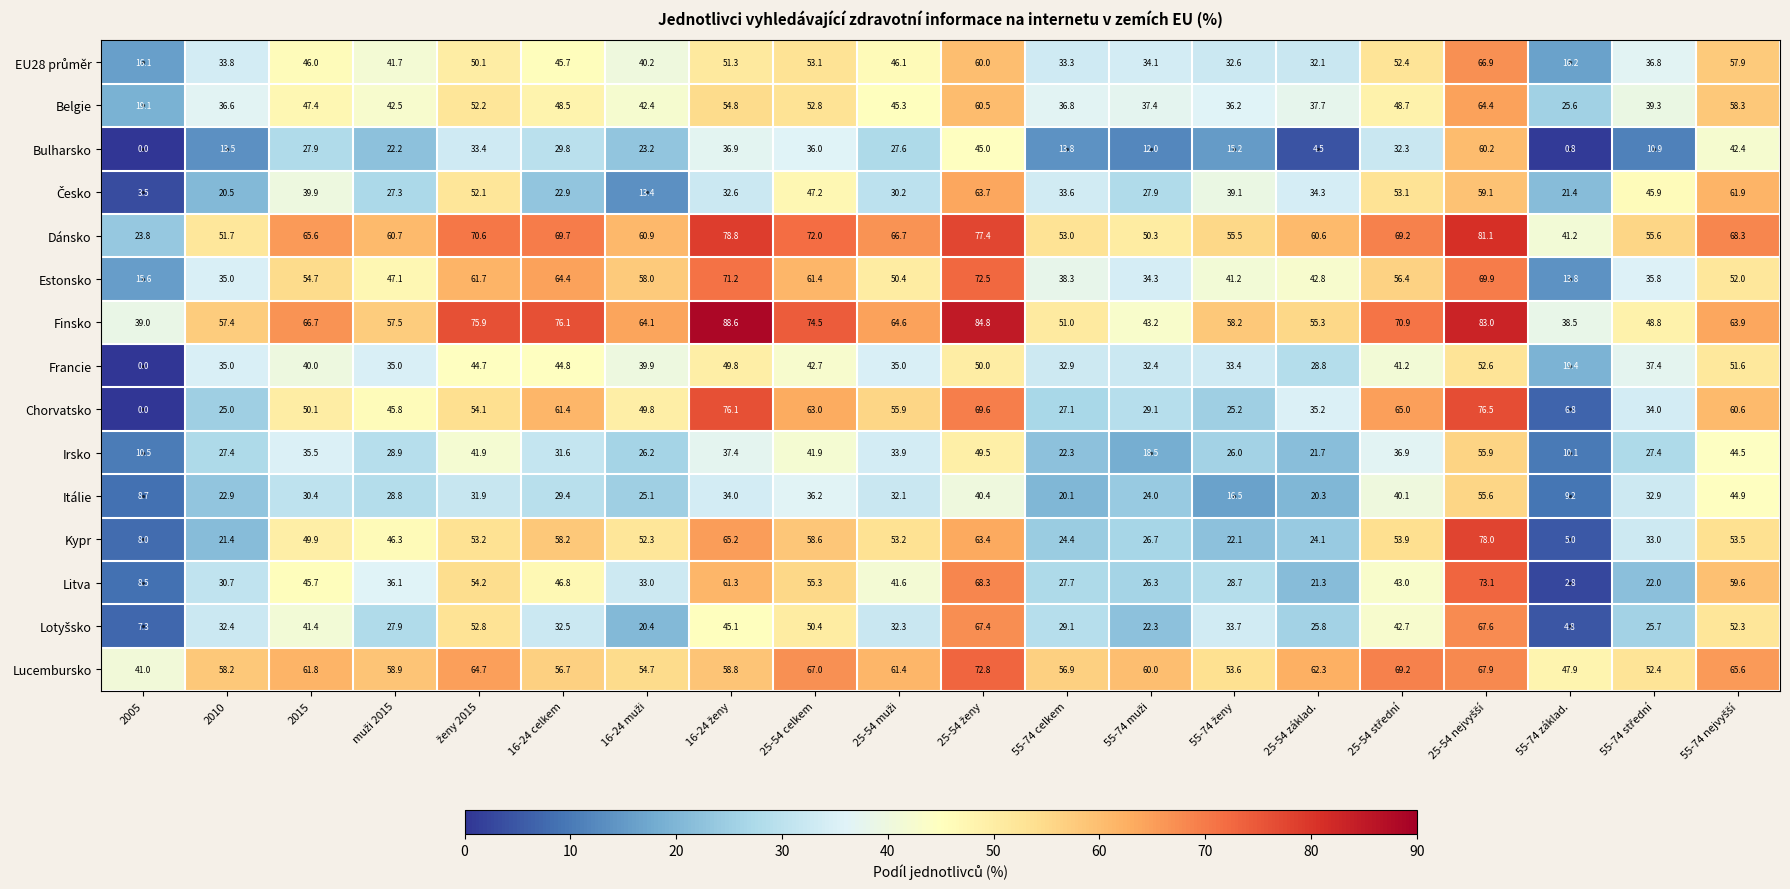

What is the difference between the maximum and minimum values in the Irsko series?

45.8